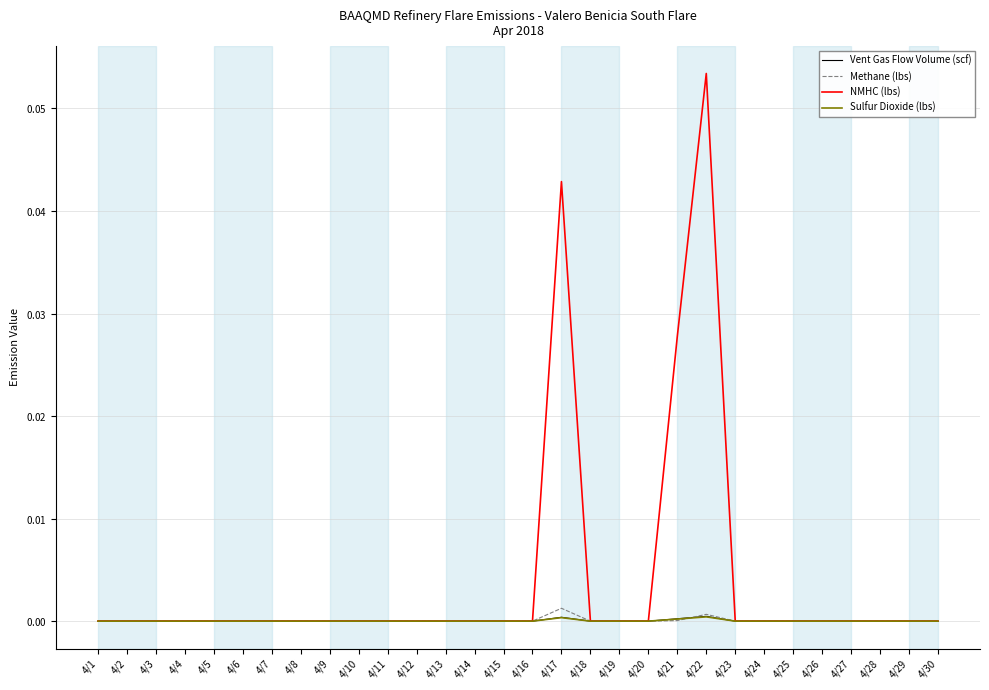

How many Sulfur Dioxide (lbs) values are between 0 and 1?

30